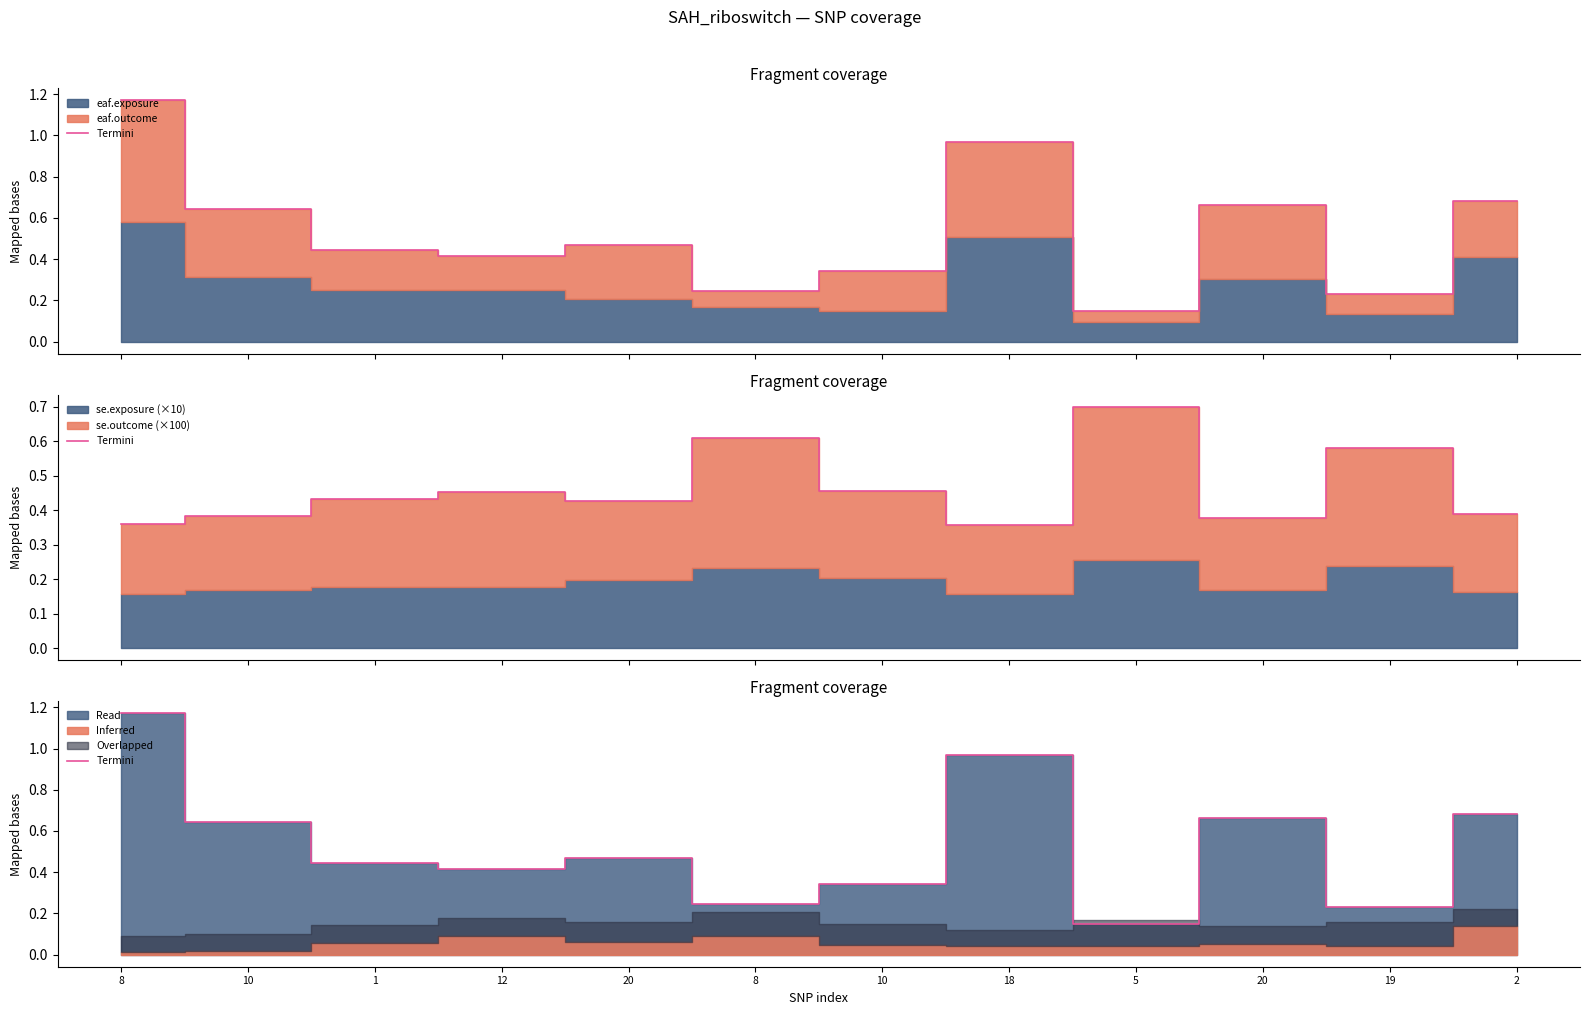

Is it true that the value at 8 is 2.0?

False